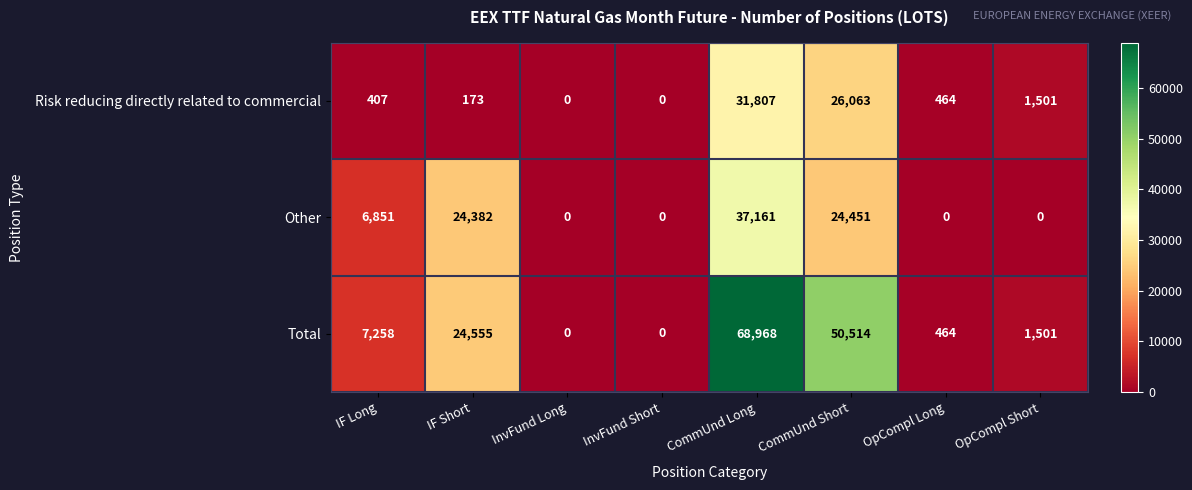

What is the total value across all series at CommUnd Long?

137936